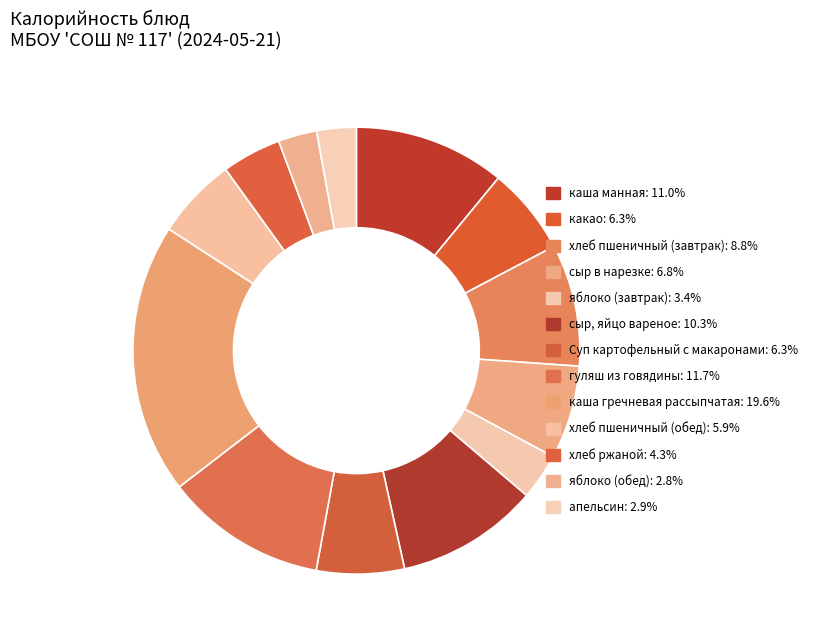

What percentage is NOT represented by сыр в нарезке?

93.2%